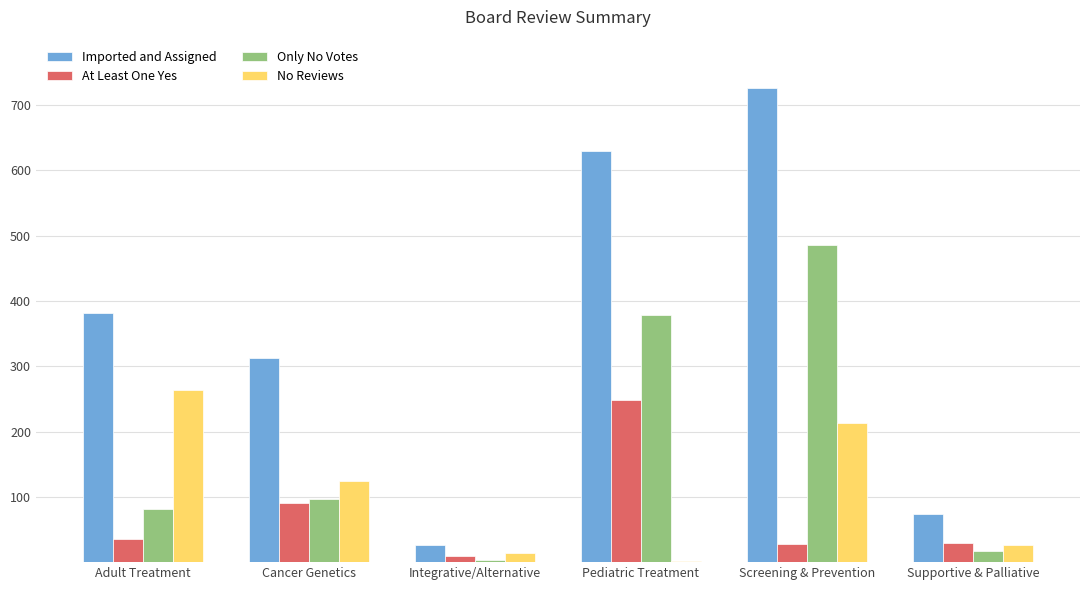

True or false: Imported and Assigned has a value of 344 at Screening & Prevention.

False